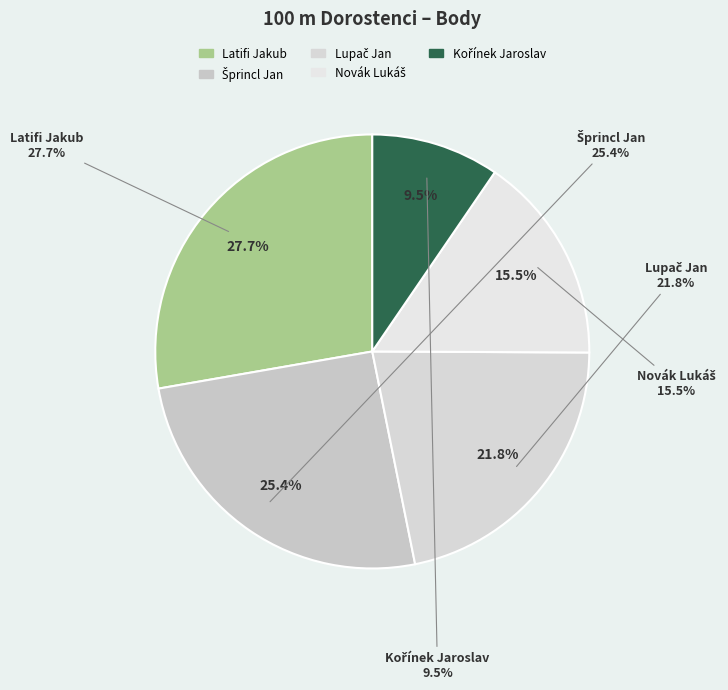

How much of the chart is everything except Novák Lukáš?

84.5%